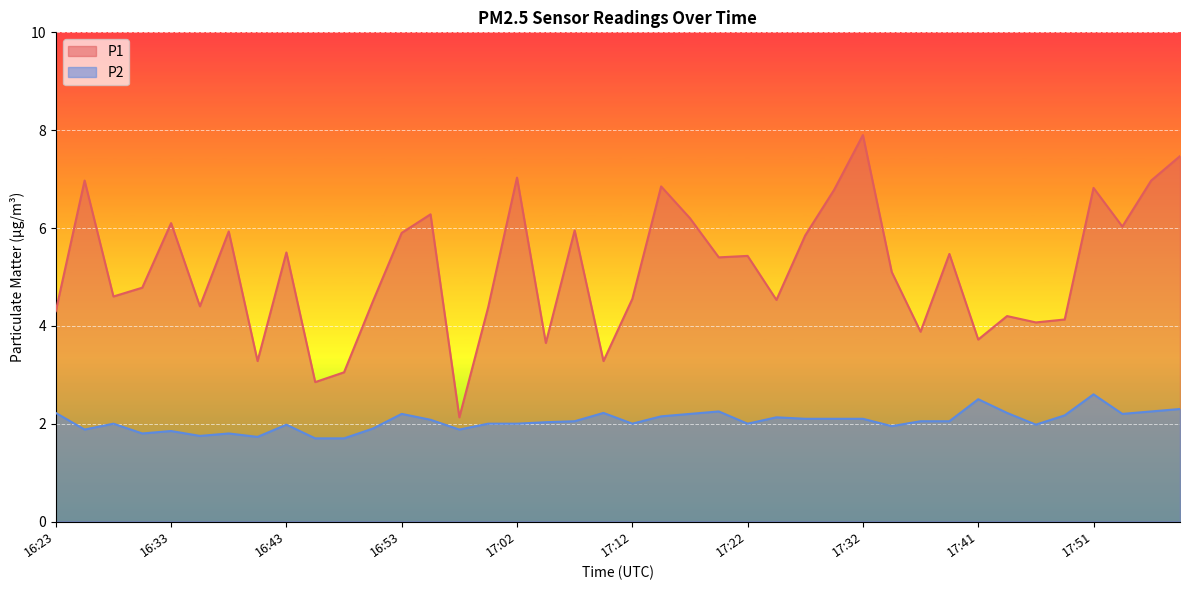

What is the difference between the maximum and minimum values in the P1 series?

5.8